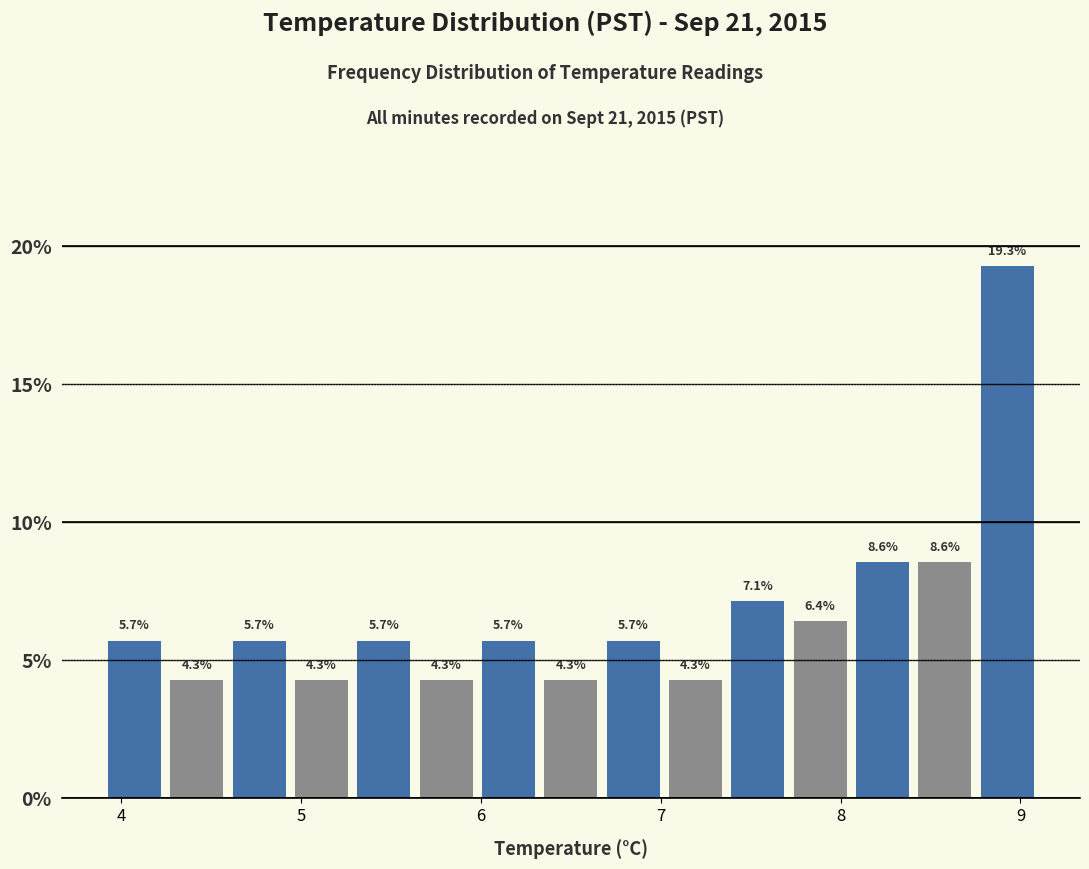

Around what value on the x-axis is the tallest bar? Give the approximate position of its centre, as read against the axis.

8.9